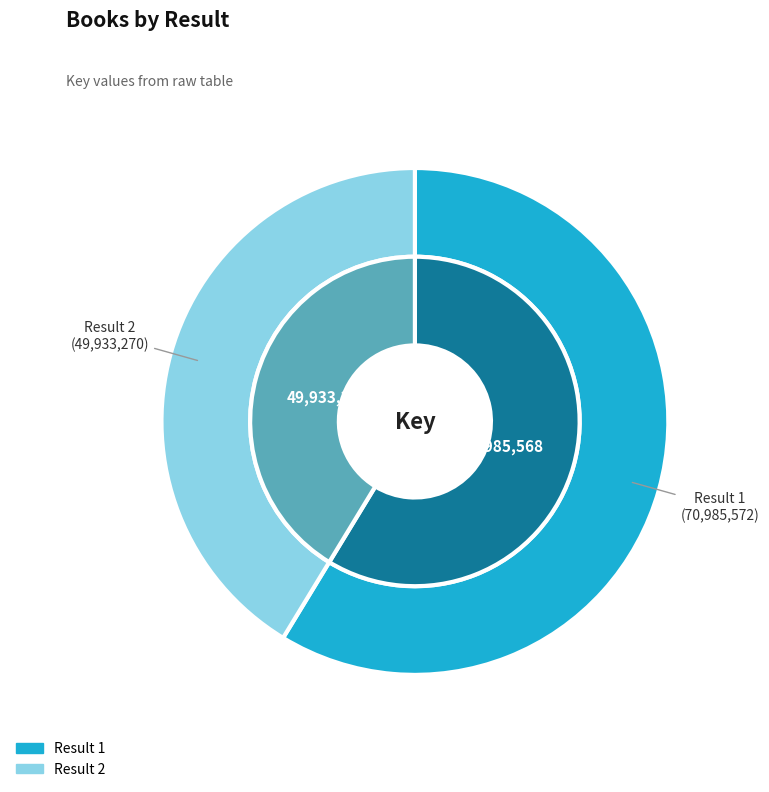

True or false: 1 accounts for 67% of the total.

False